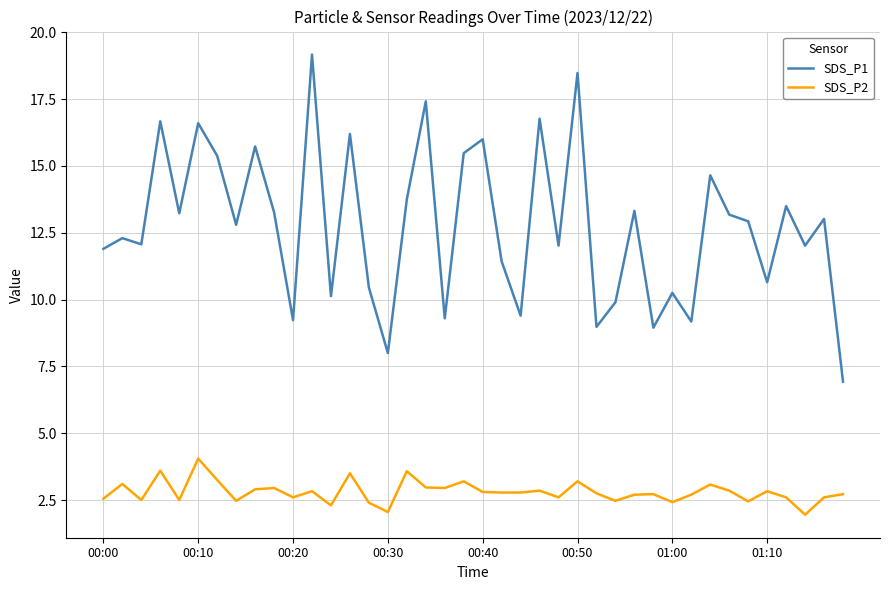

How many series are shown in this chart?

2